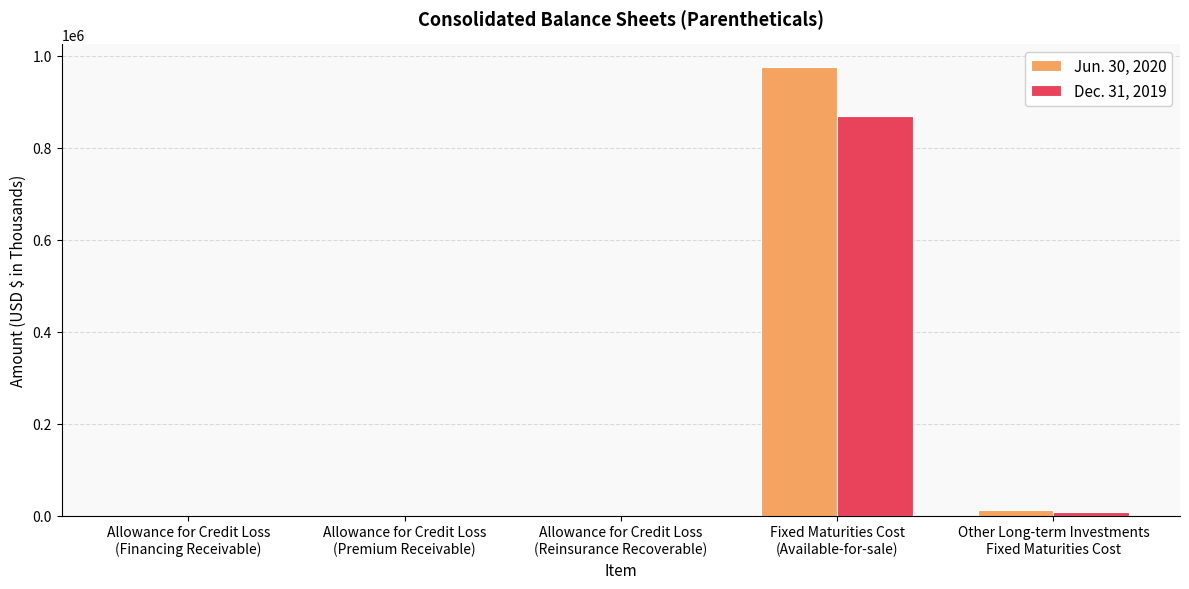

Which series has the largest range (max minus min)?

Jun. 30, 2020